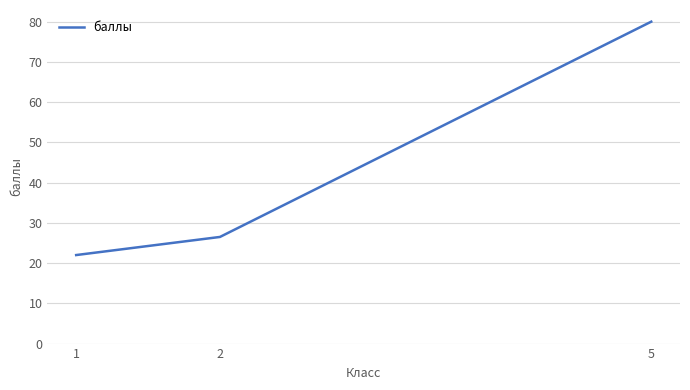

What is the minimum value shown in the chart?

22.0